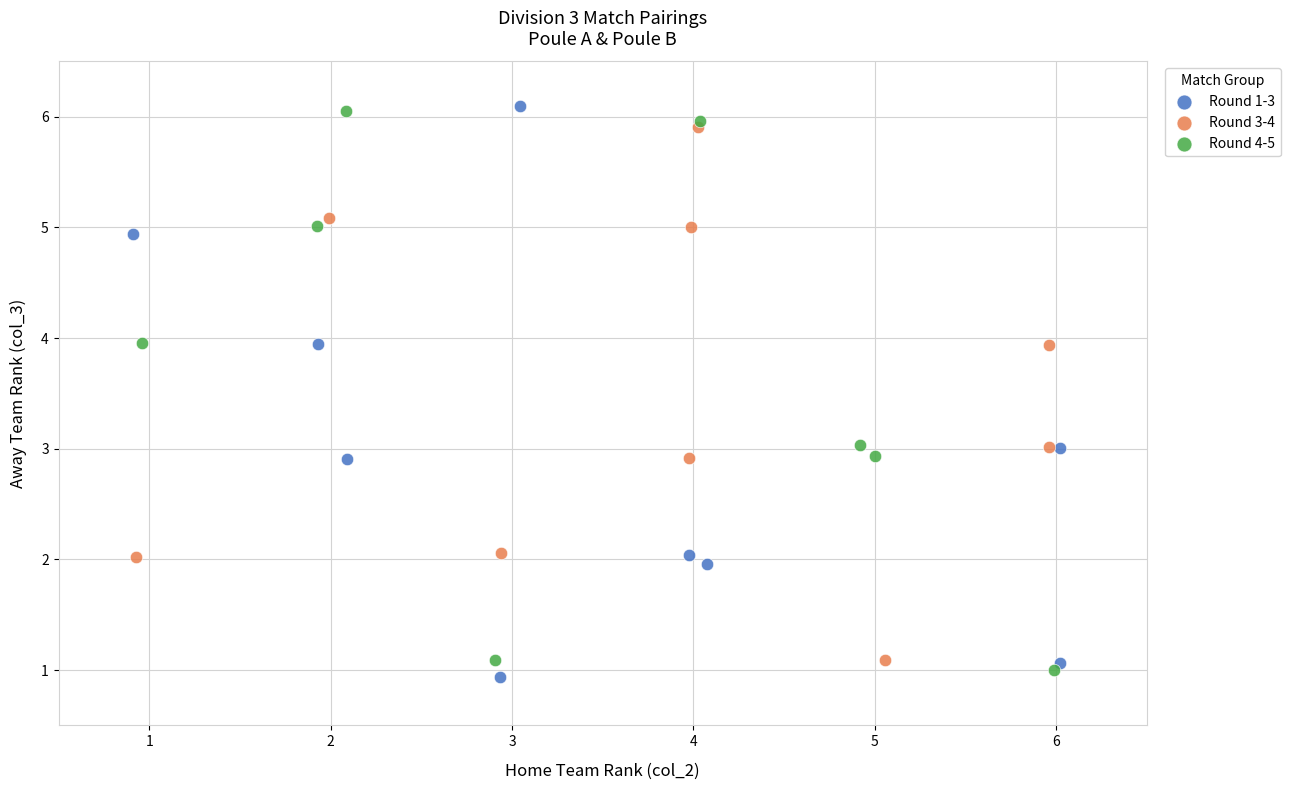

What are all the series names shown in the legend?

Round 1-3, Round 3-4, Round 4-5